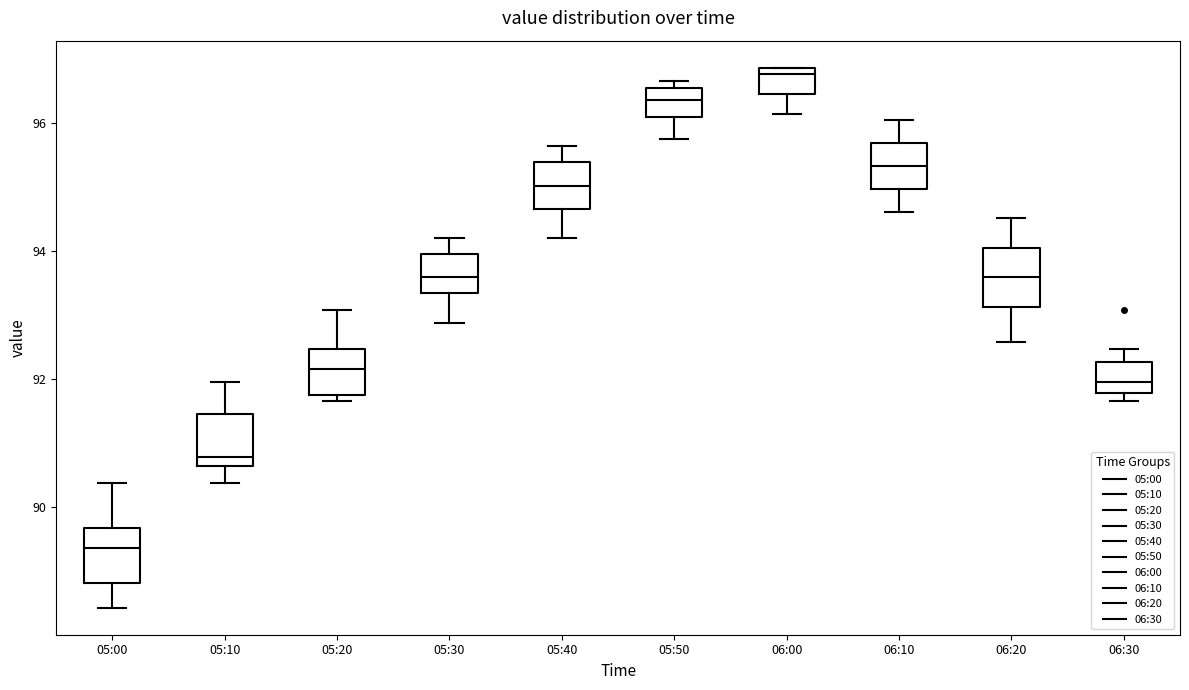

Which box has the highest median line?

06:00